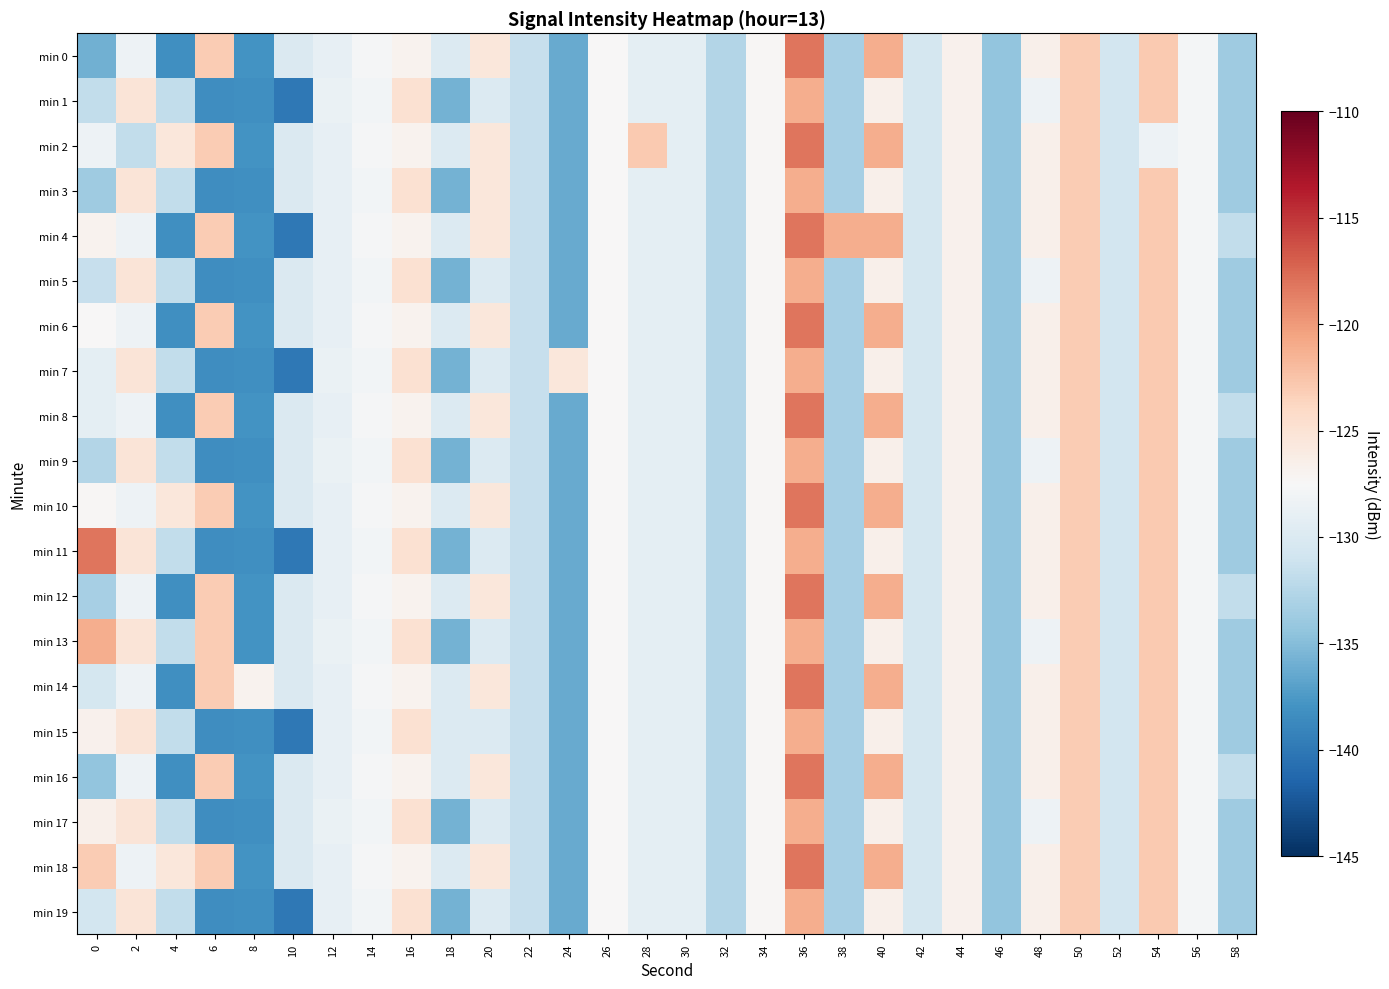

Which has a higher value, 22 or 46?

22